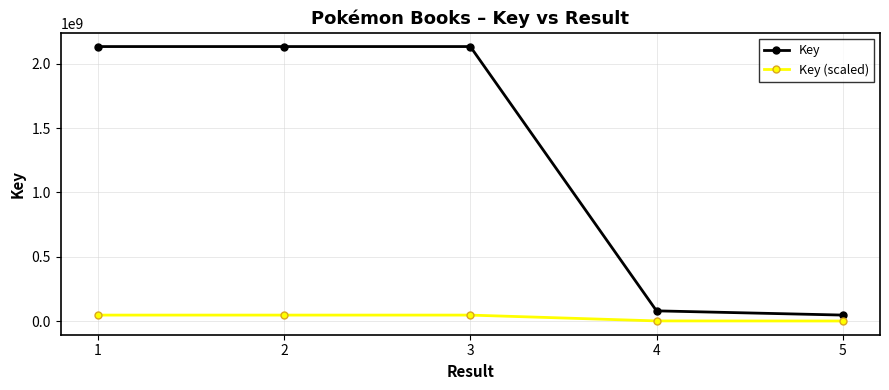

Which series has the widest spread of values?

Key